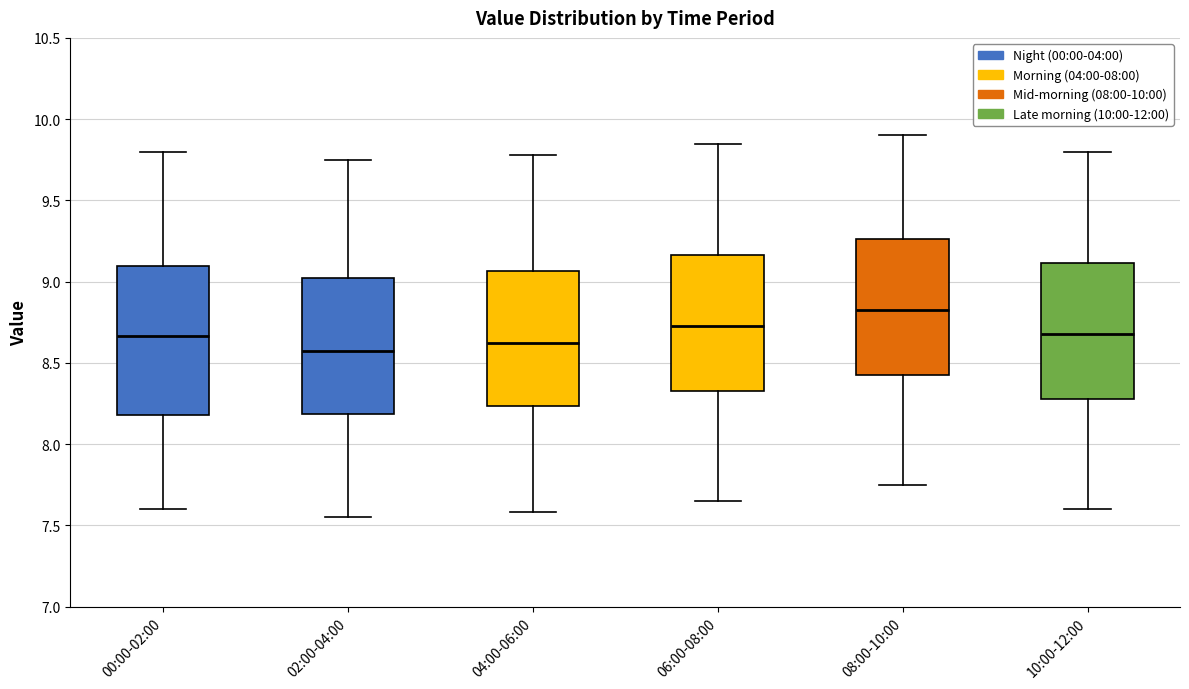

Which box's median line is the lowest?

02:00-04:00